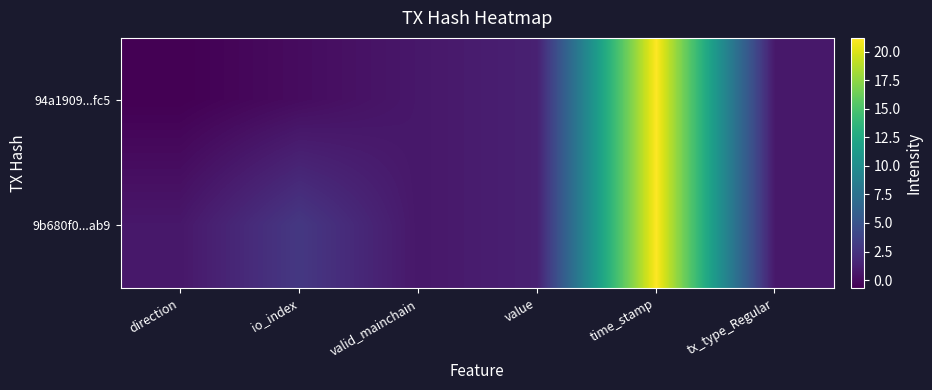

Which category has the lowest value across all series?

direction